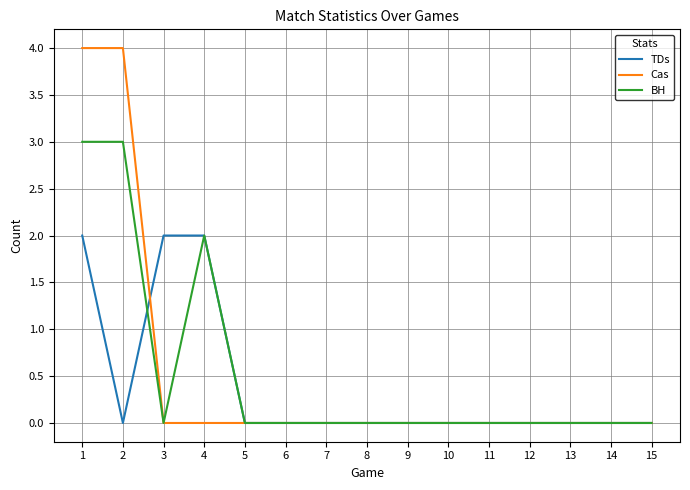

True or false: Cas has a value of 4 at 2.

True